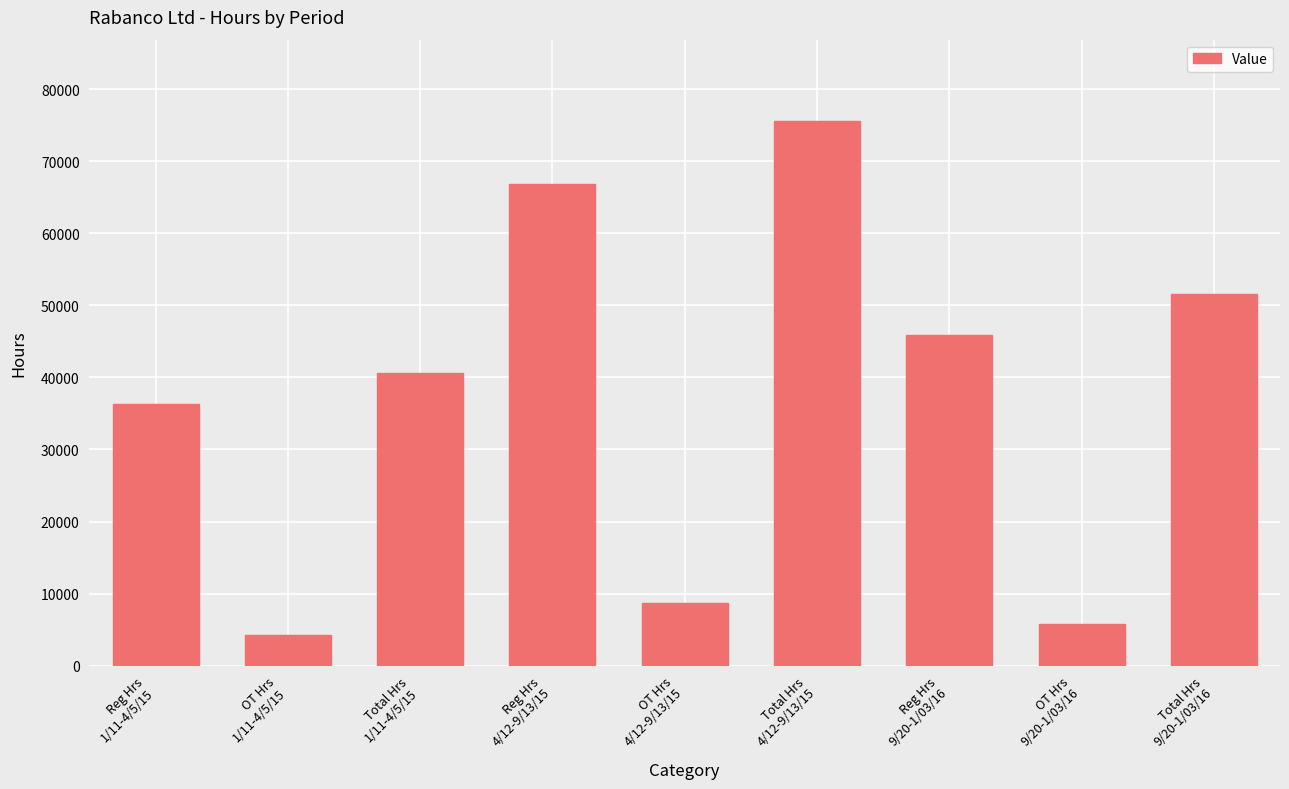

Does the chart contain stacked bars?

No